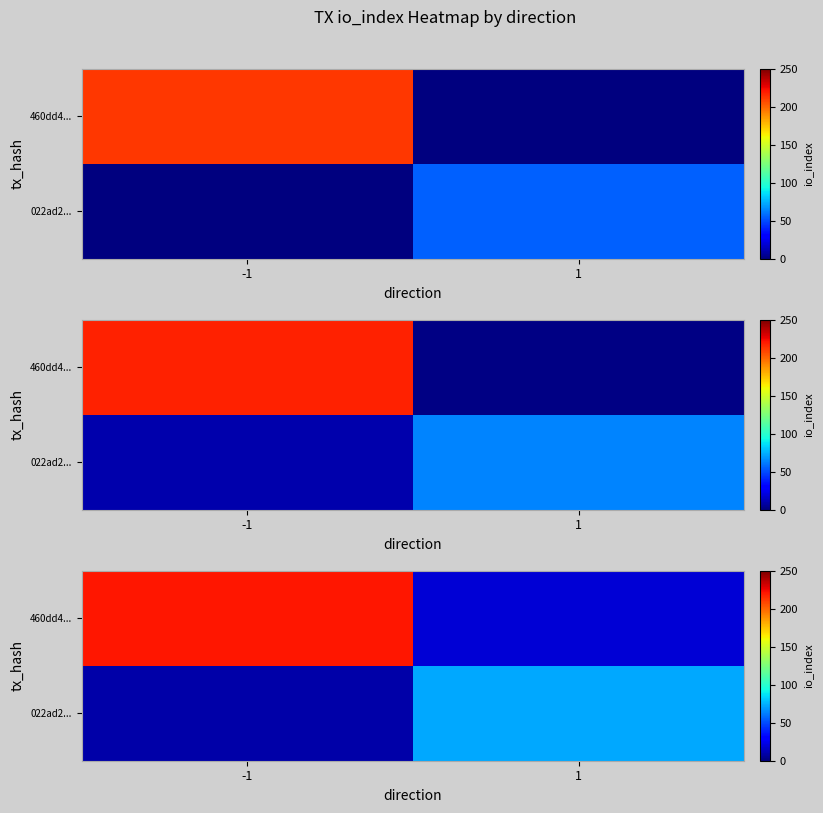

What value does the row_0 series have at 1?

19.2